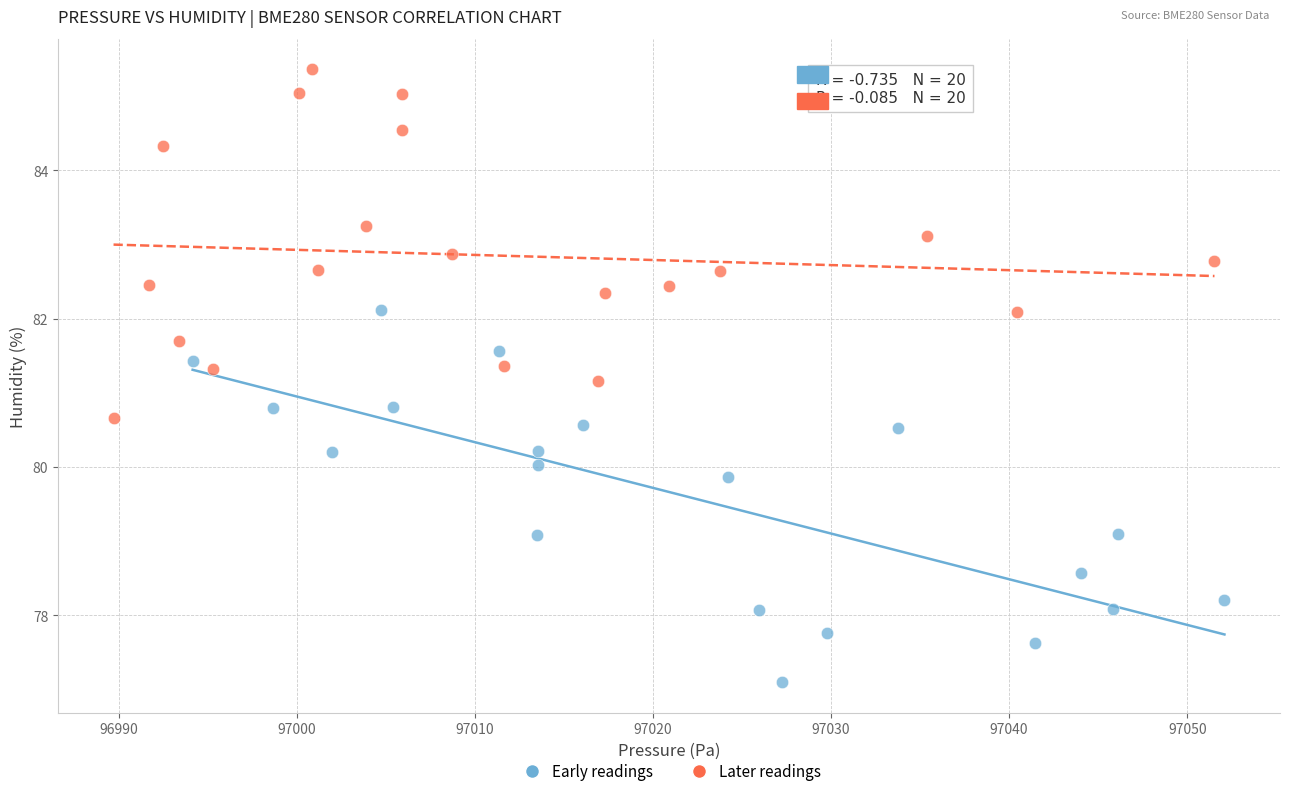

Which series reaches the maximum Y coordinate?

Later readings